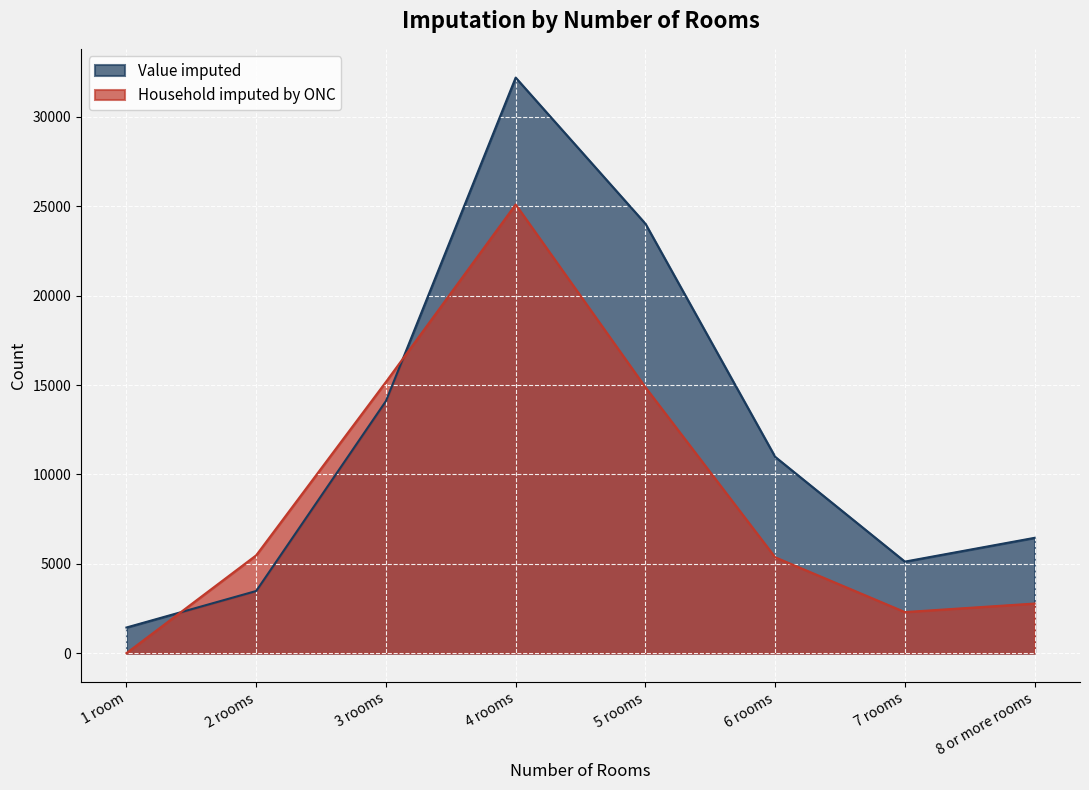

Where is the first local maximum for Household imputed by ONC?

4 rooms